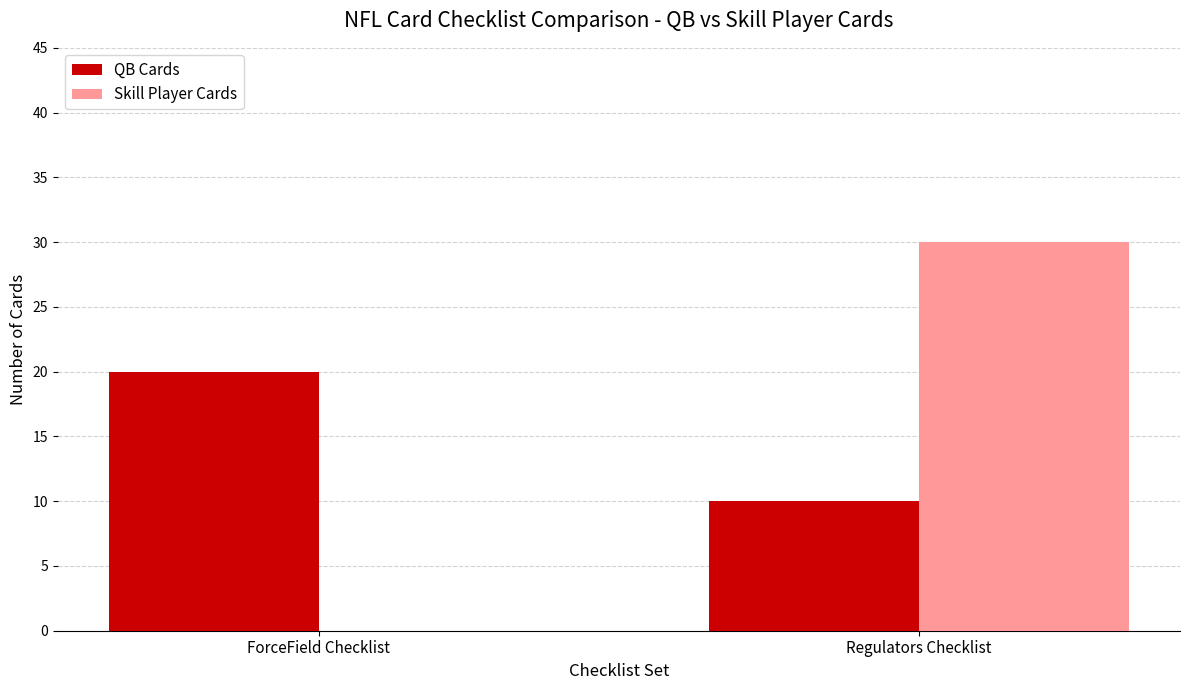

Which series changed the most between ForceField Checklist and Regulators Checklist?

Skill Player Cards